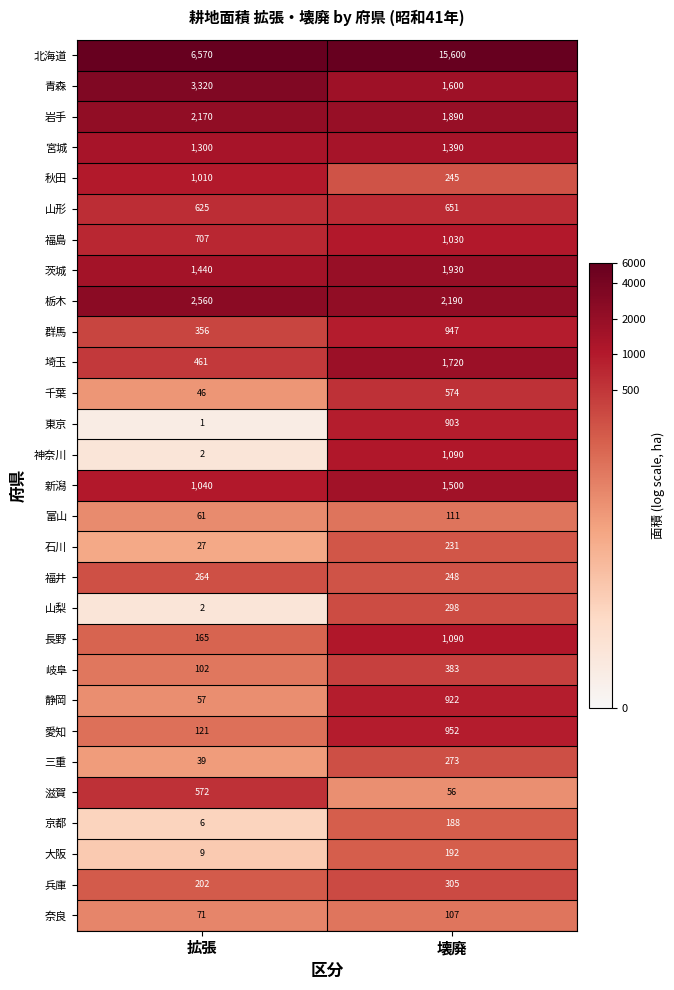

True or false: 秋田 has a value of 109 at 壊廃.

False